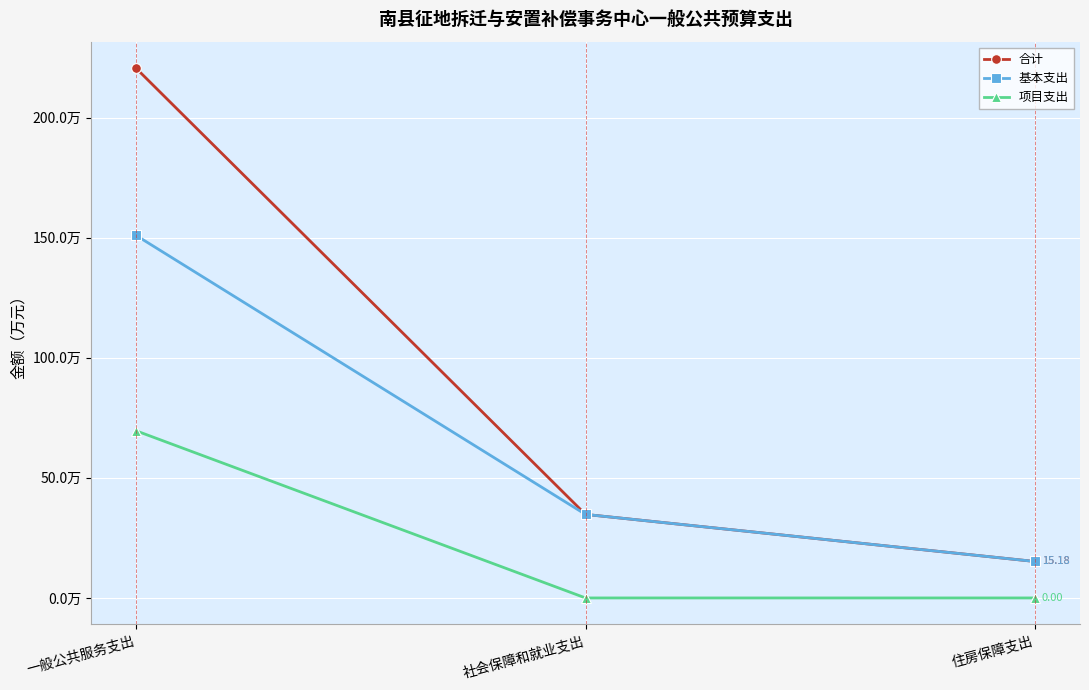

Which category has the highest value in the 项目支出 series?

一般公共服务支出